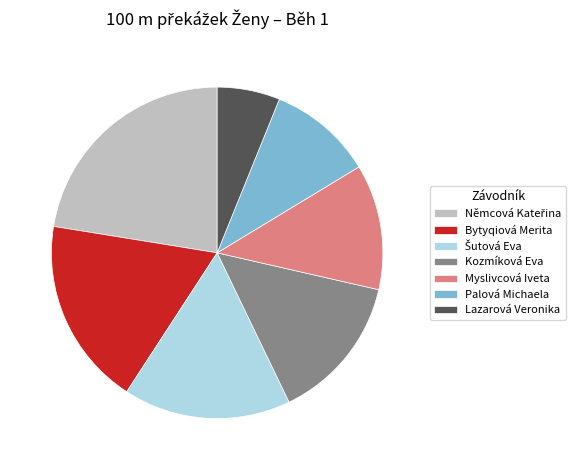

True or false: Palová Michaela accounts for 20% of the total.

False